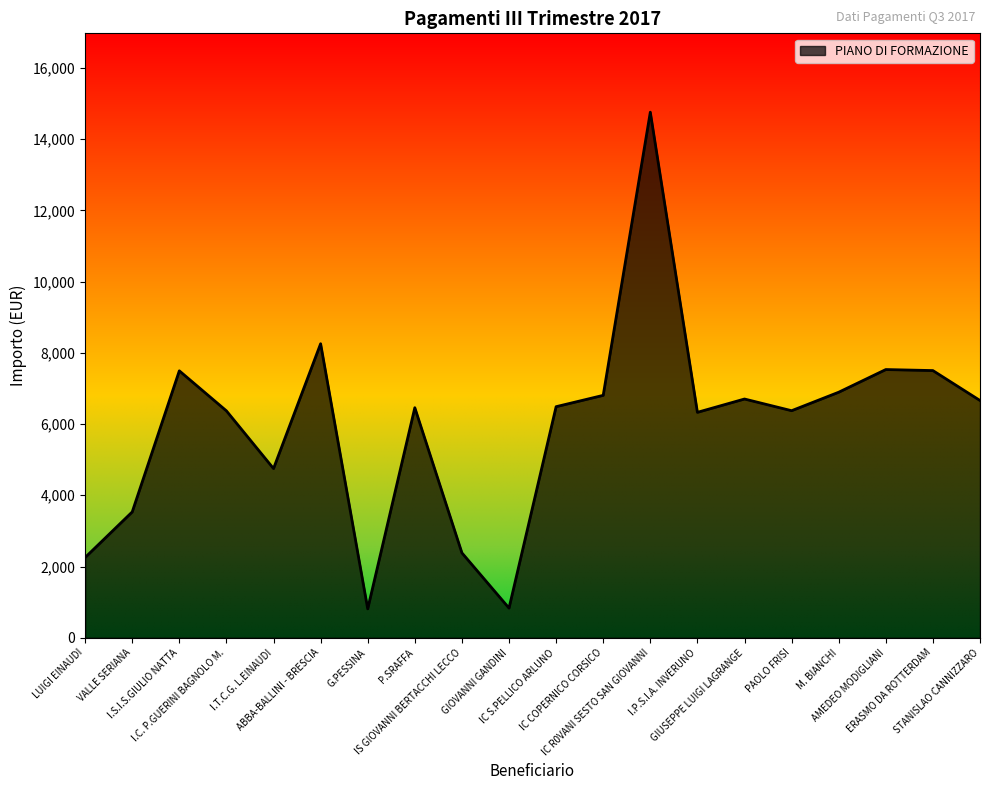

What is the difference between the maximum and minimum values?

13943.9